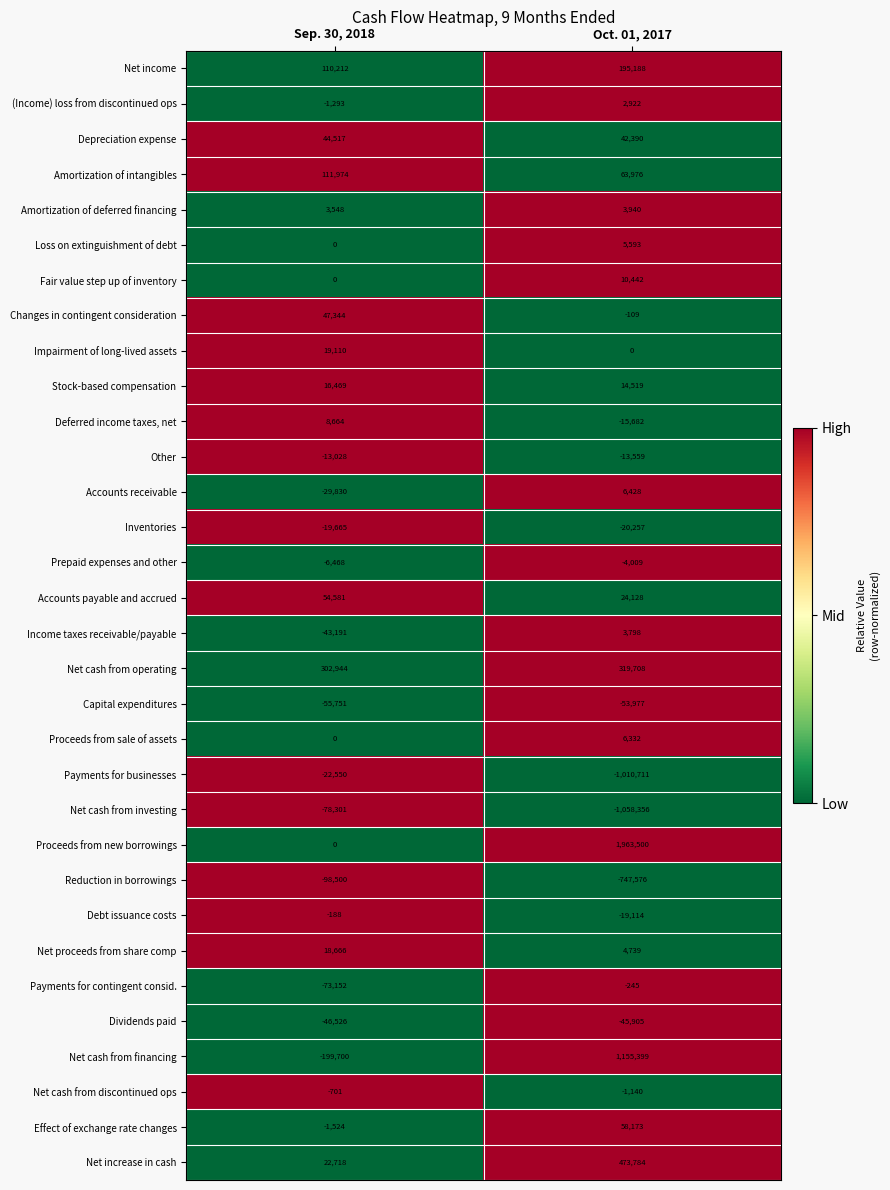

The value of Loss on extinguishment of debt at Sep. 30, 2018 is -3639. True or false?

False